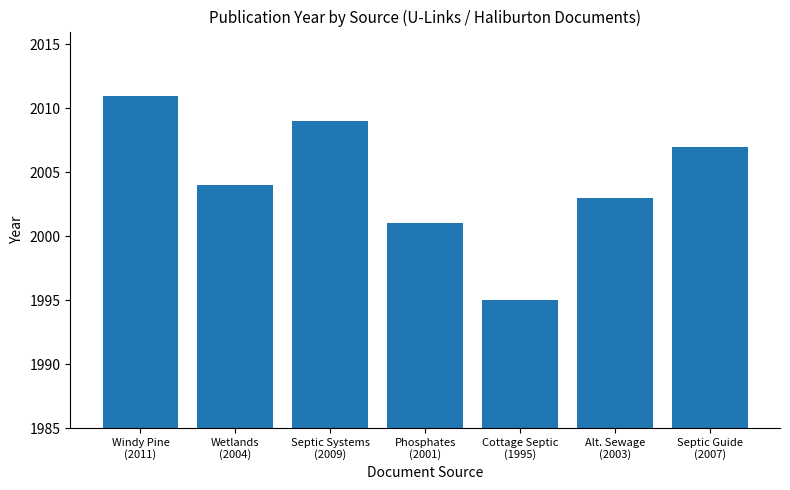

Between Wetlands
(2004) and Septic Systems
(2009), which is larger?

Septic Systems
(2009)